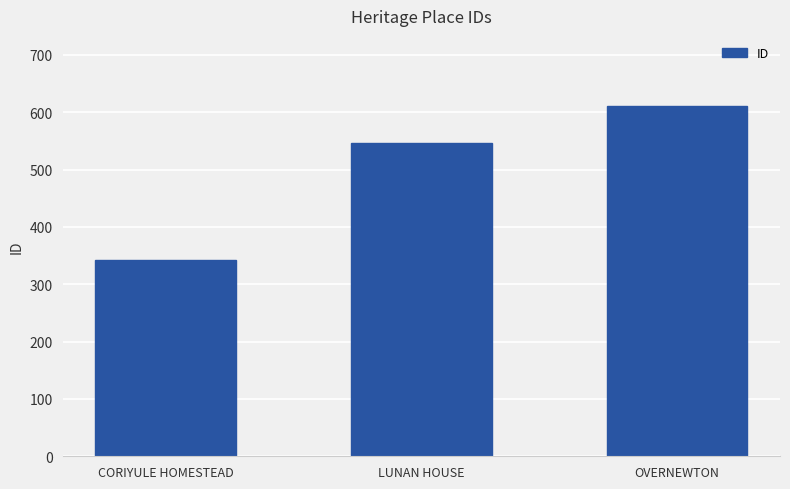

What is the greatest value displayed?

611